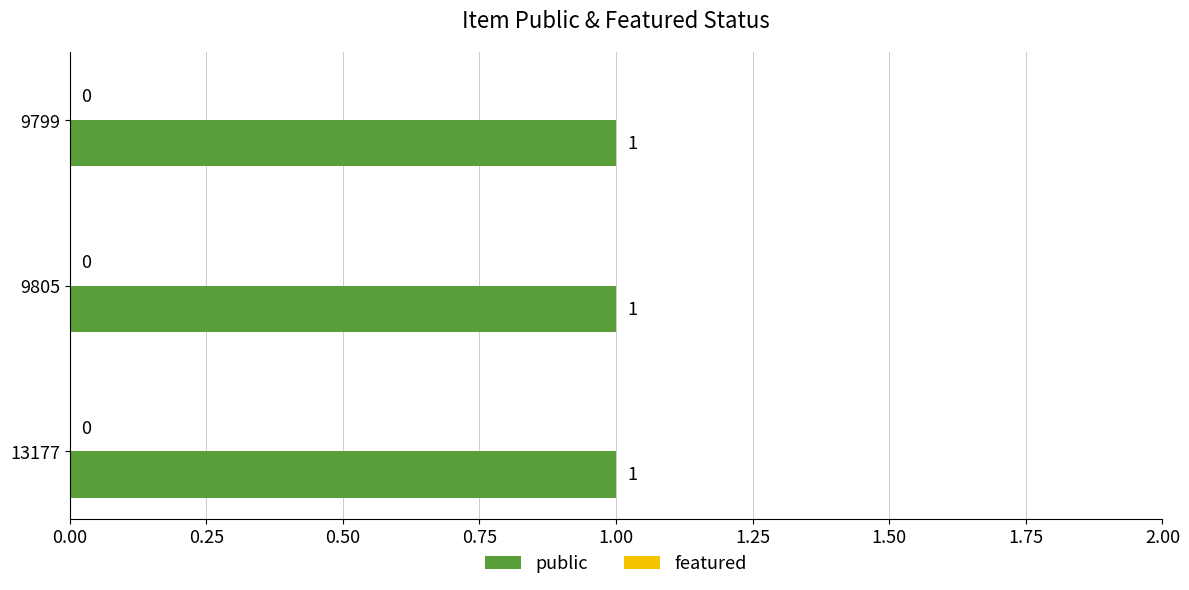

Which series has the widest spread of values?

public